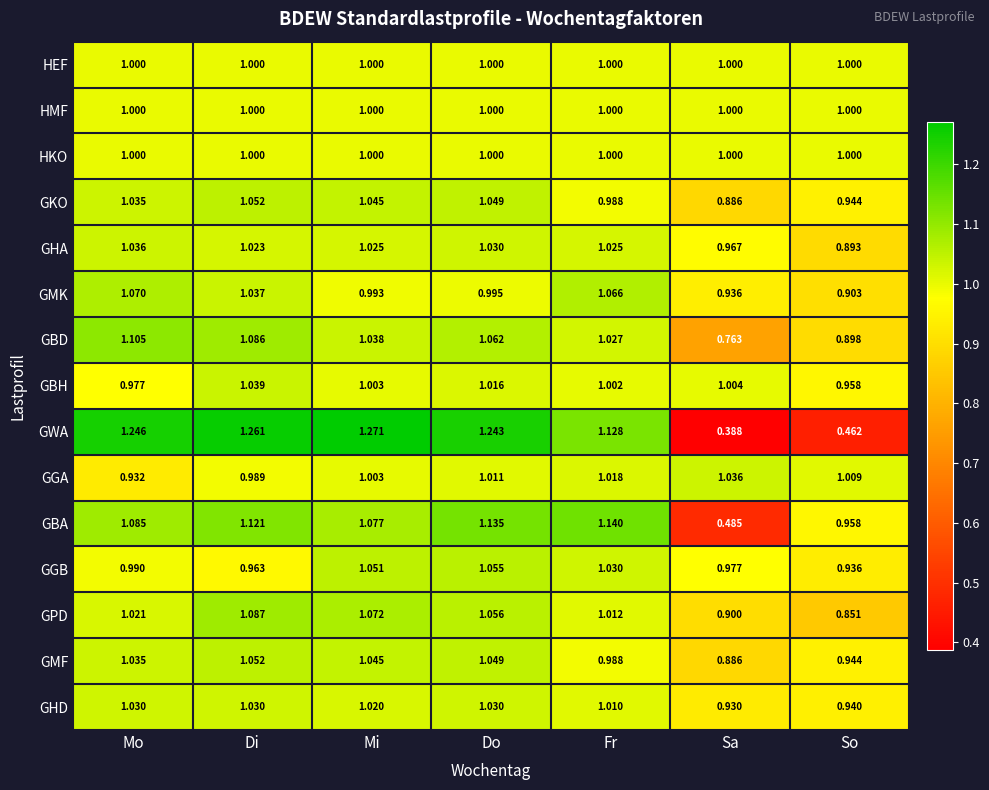

What is the spread (max minus min) of values at Fr?

0.2